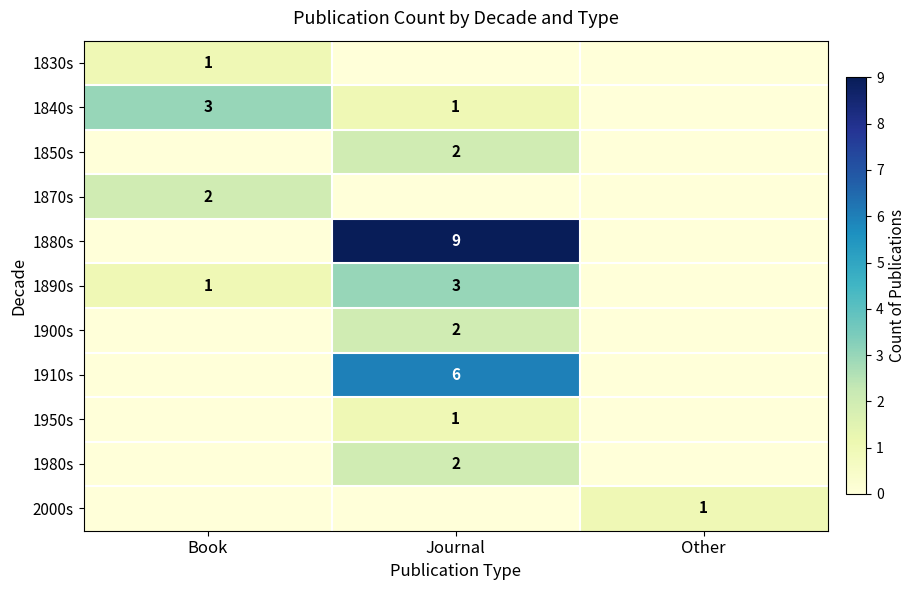

What is the sum of the 1890s values at Book and Journal?

4